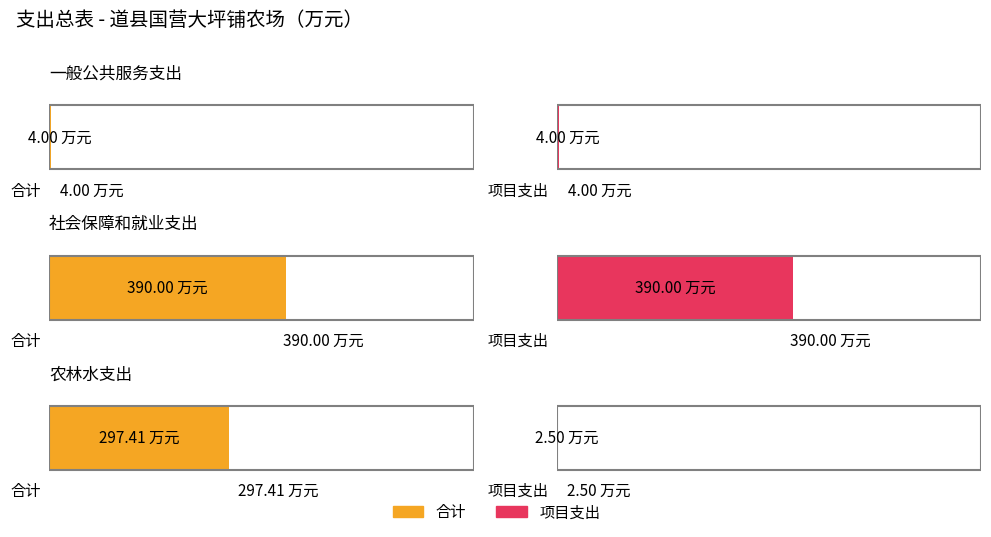

How many bars are there in each group?

2